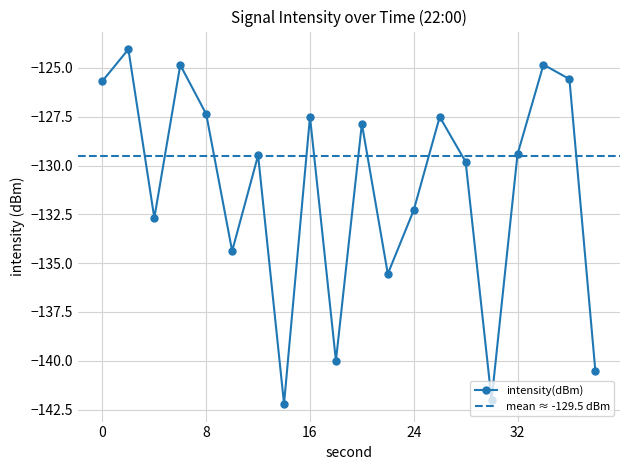

Reading left to right, transcribe all the data shown in this chart.

0=-125.7	2=-124.0	4=-132.7	6=-124.9	8=-127.4	10=-134.4	12=-129.5	14=-142.2	16=-127.5	18=-140.0	20=-127.9	22=-135.5	24=-132.3	26=-127.5	28=-129.8	30=-142.0	32=-129.4	34=-124.8	36=-125.6	38=-140.5